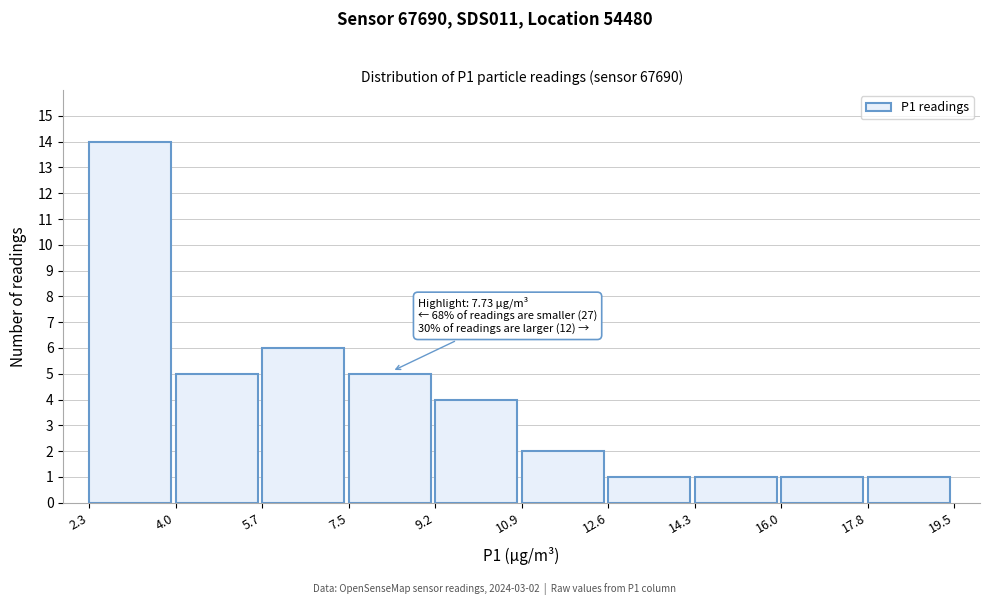

Which range on the x-axis has the tallest bar?

2.3 to 4.0